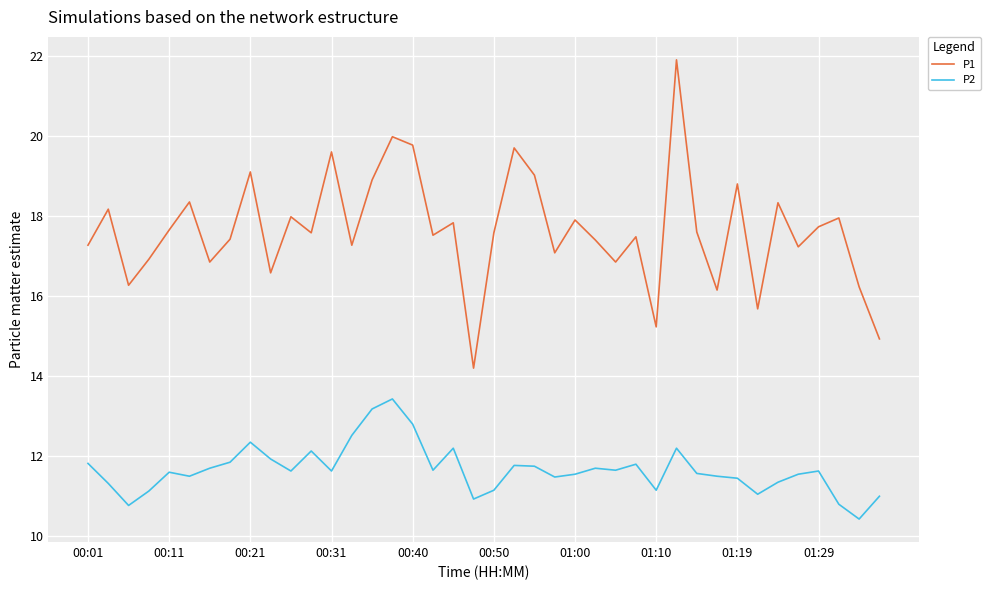

True or false: P1 and P2 intersect in this chart.

False